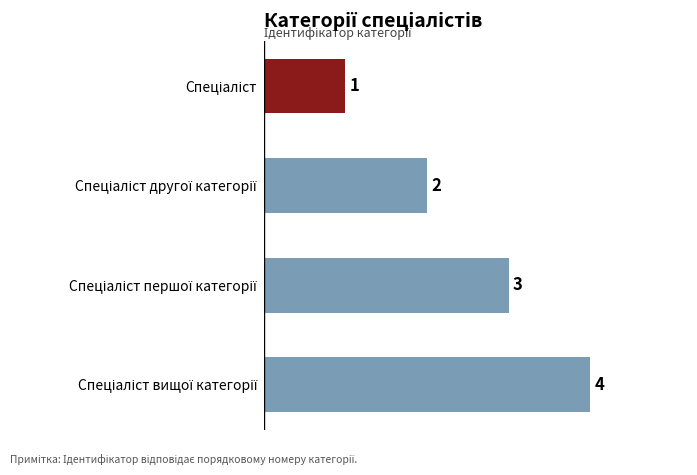

How many values are between 2 and 4?

3